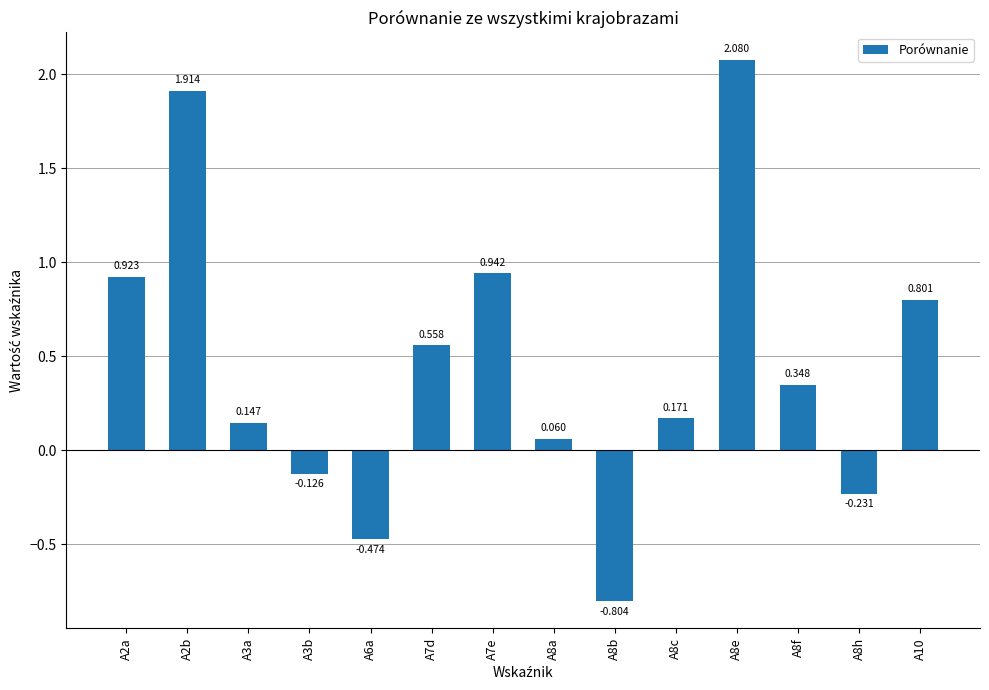

The value at A10 is 0.8. True or false?

True